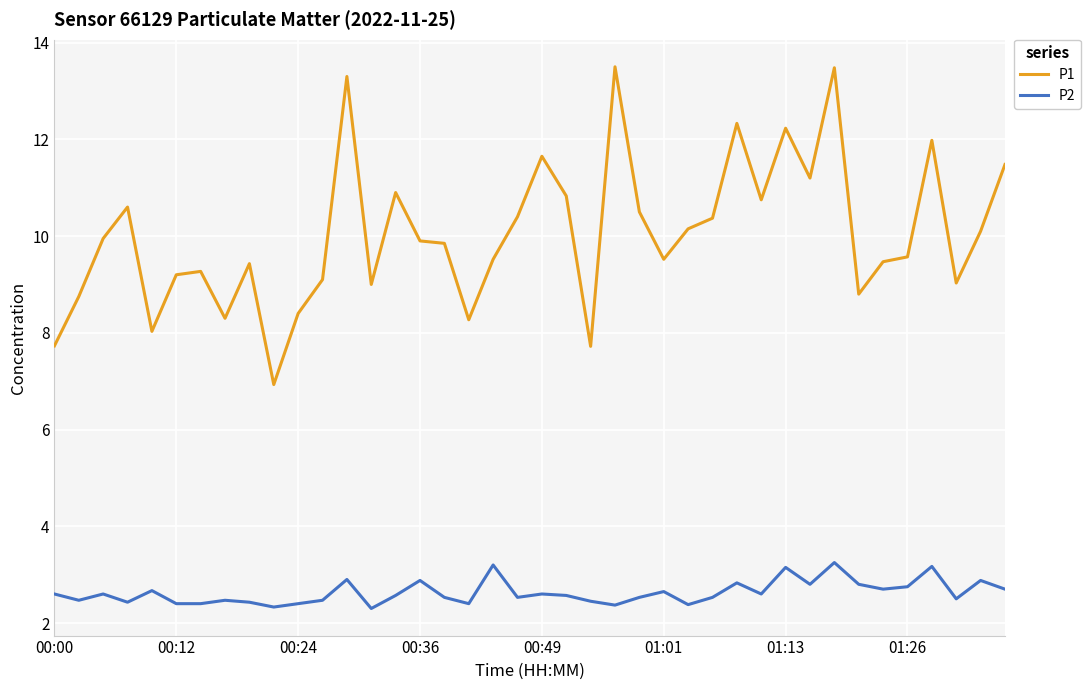

Is this an area chart (filled region under the line)?

No